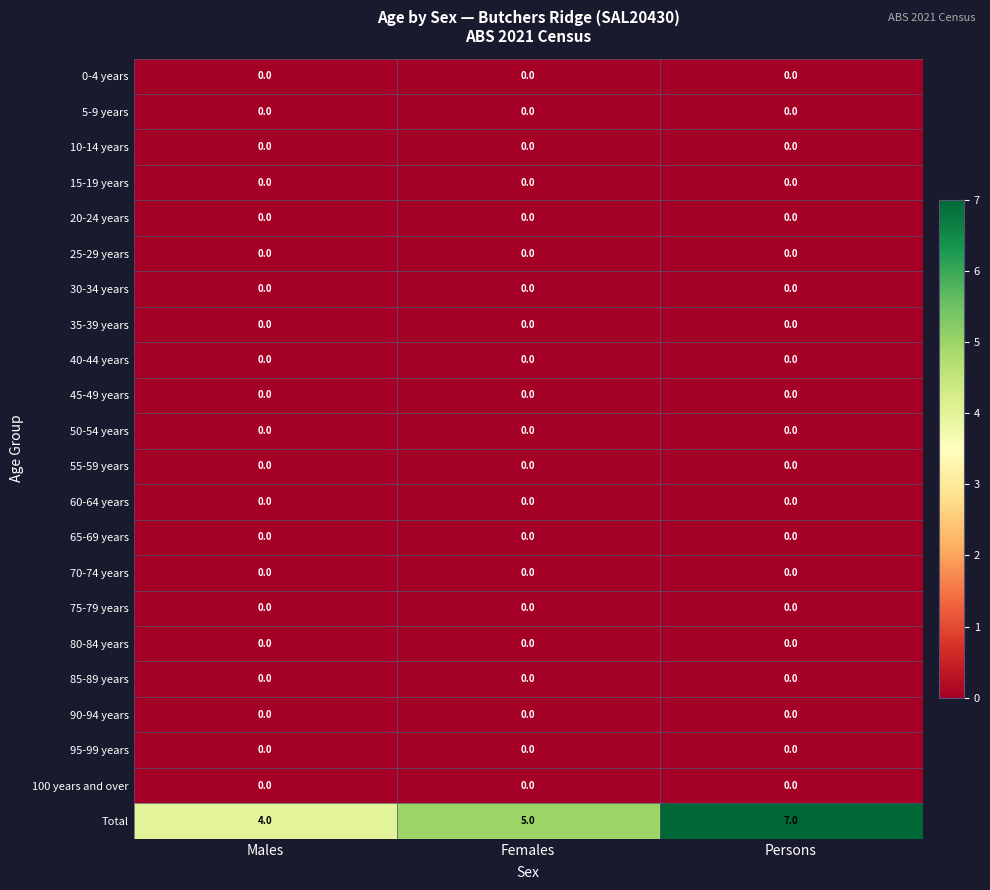

What is the spread (max minus min) of values at Females?

5